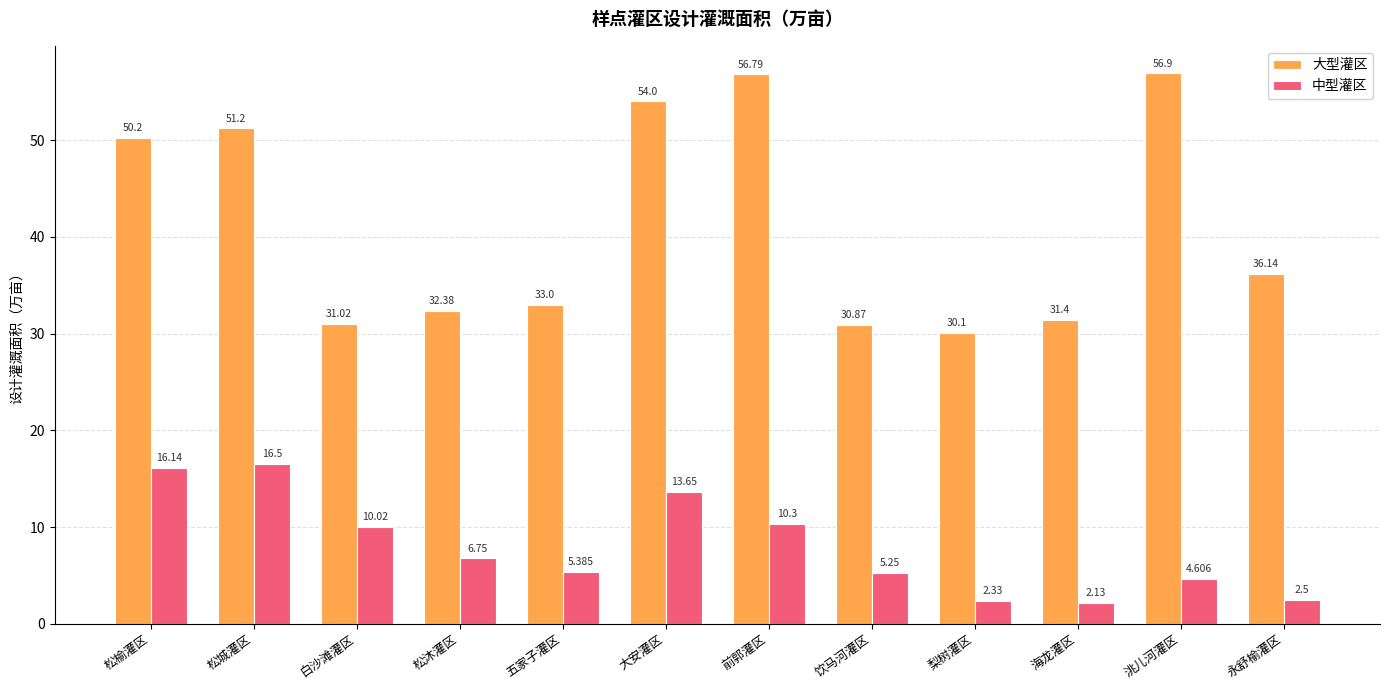

The value of 中型灌区 at 五家子灌区 is 5.4. True or false?

True